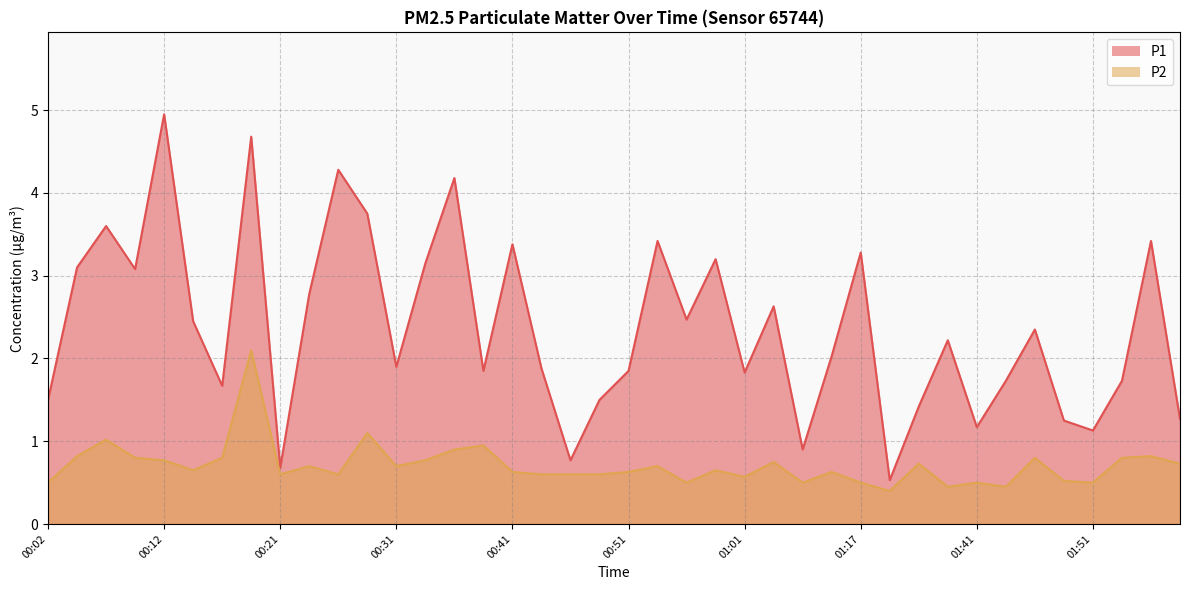

Does the chart have visible grid lines?

Yes